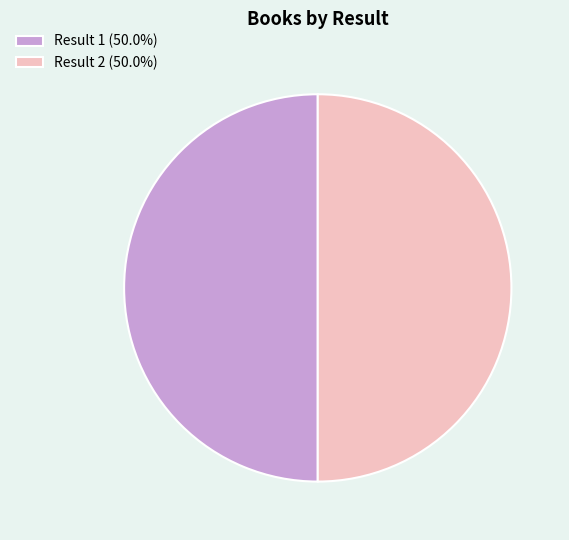

Combined, do Result 2 (50.0%) and Result 1 (50.0%) account for over 50%?

Yes